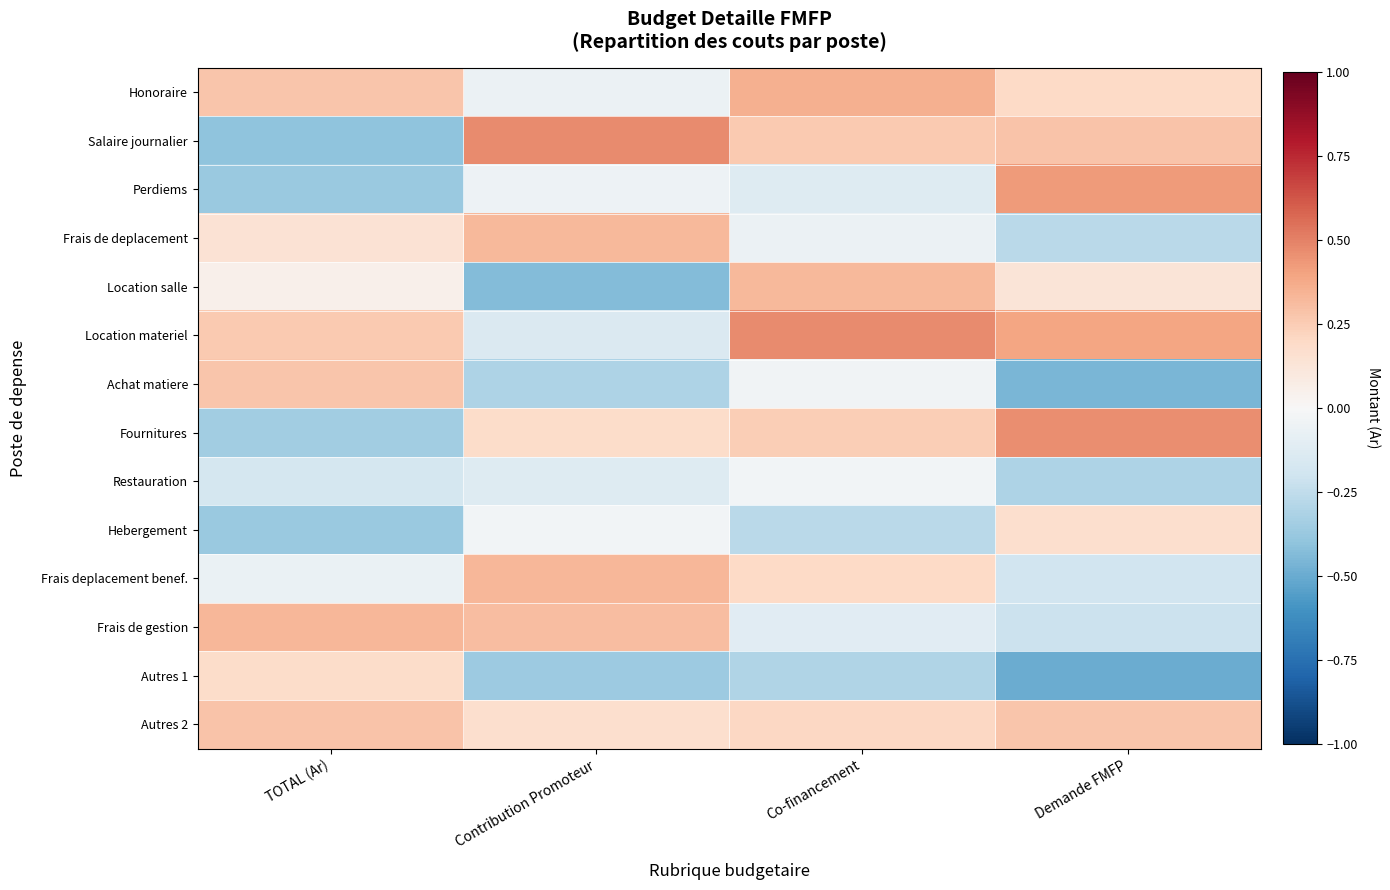

At which category is the sum across all series the highest?

Co-financement